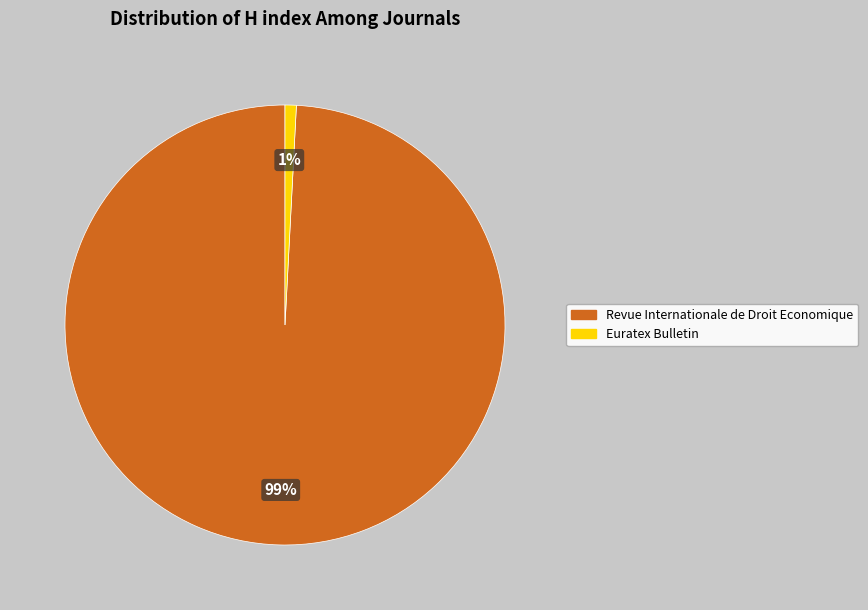

Which slice represents more than half of the pie?

Revue Internationale de Droit Economique